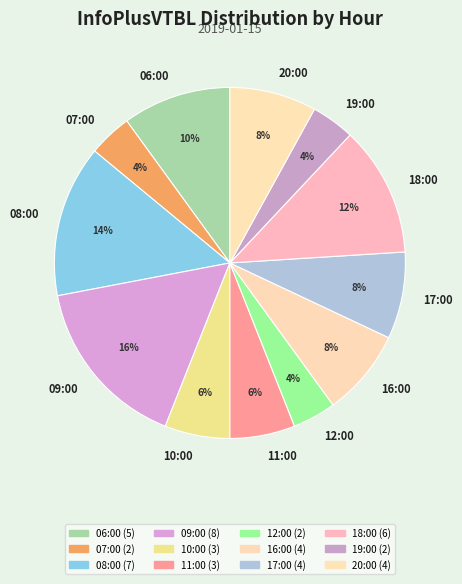

How many segments does this pie chart have?

12